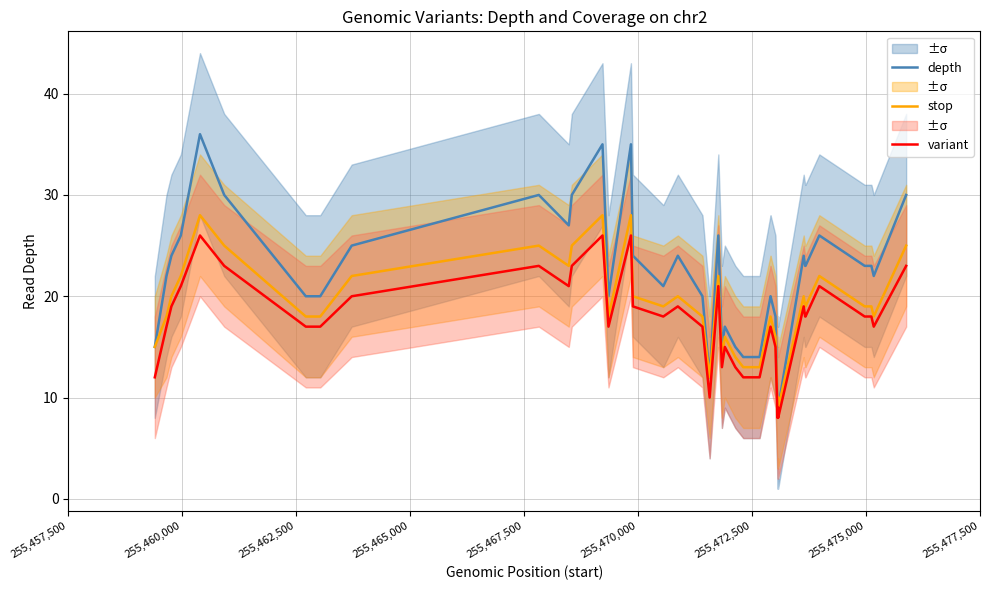

True or false: variant and stop cross at least once.

False